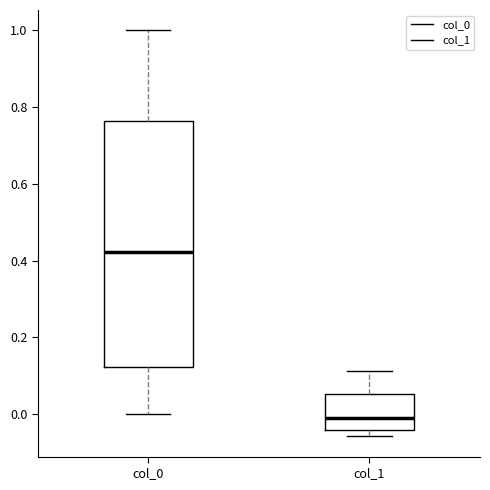

Which box has the lowest median line?

col_1